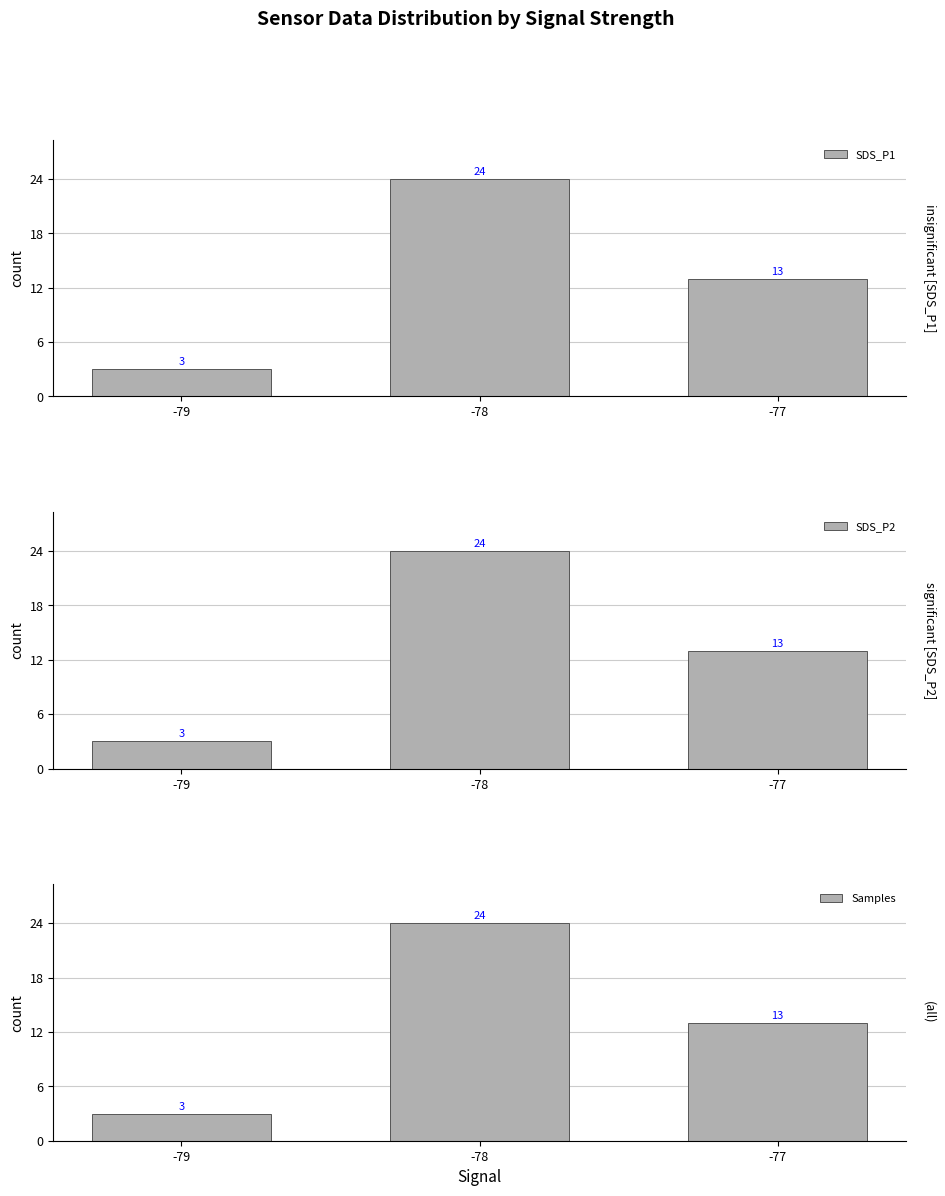

How many values in the SDS_P1 series are below 13?

1